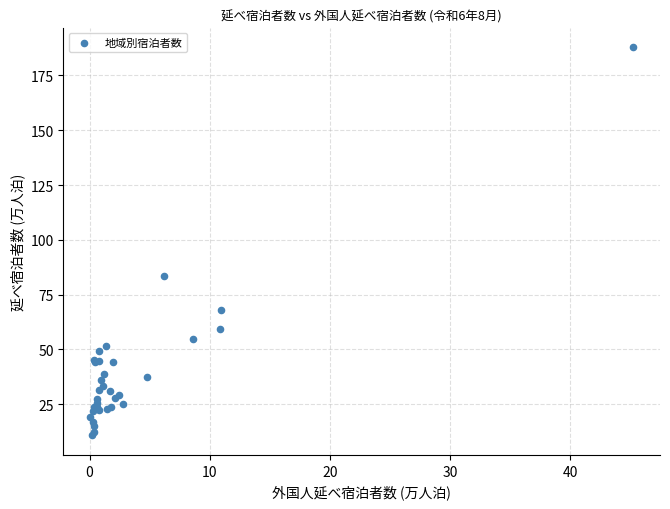

What Y value in the scatter plot is closest to 99?

83.6